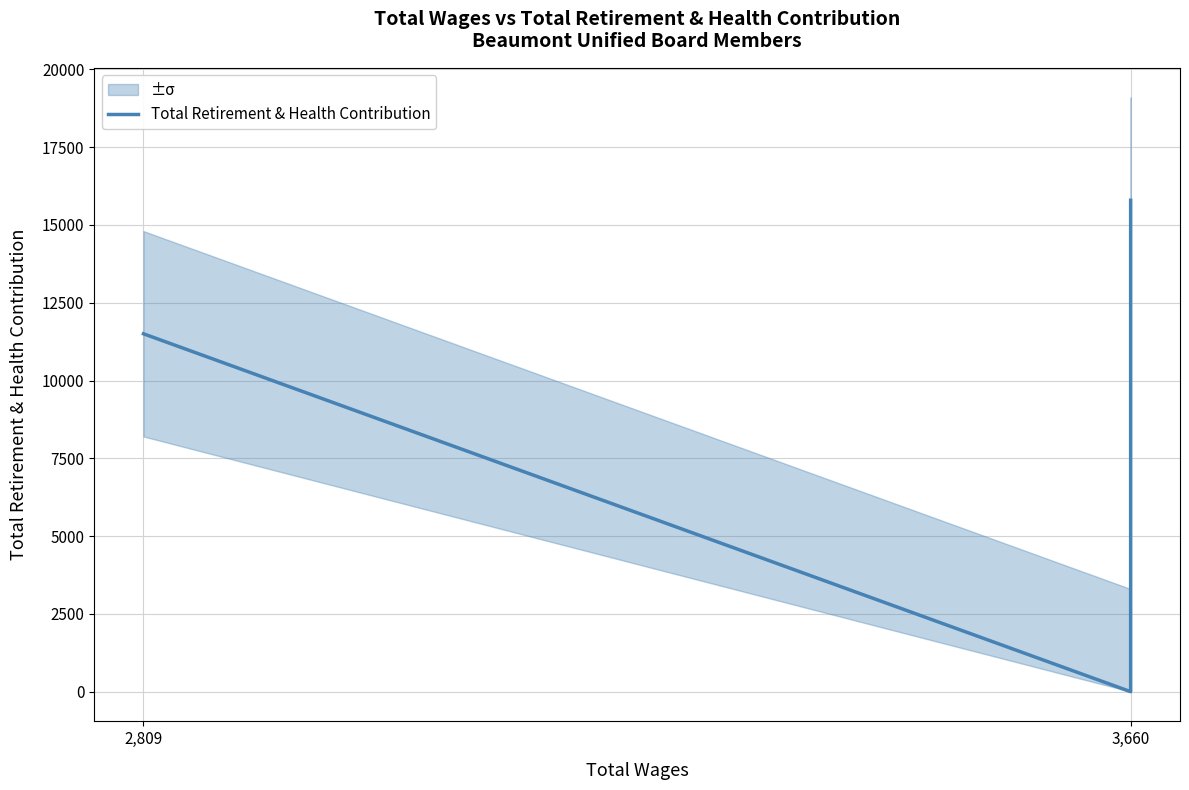

What is the average value?

5755